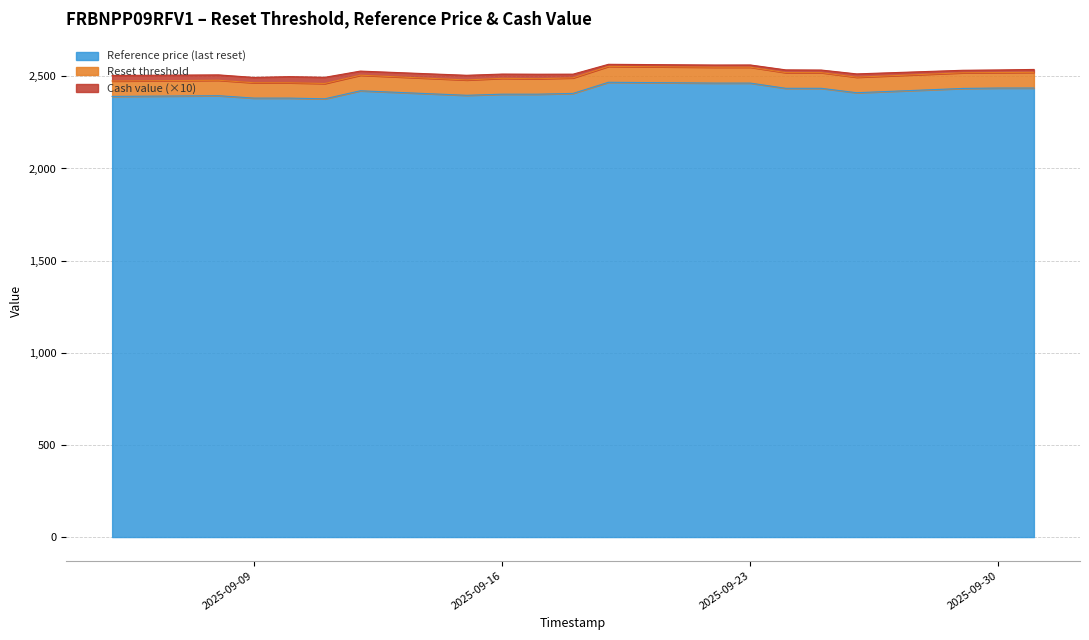

What is the highest value of the Reference price (last reset) series?

2467.7